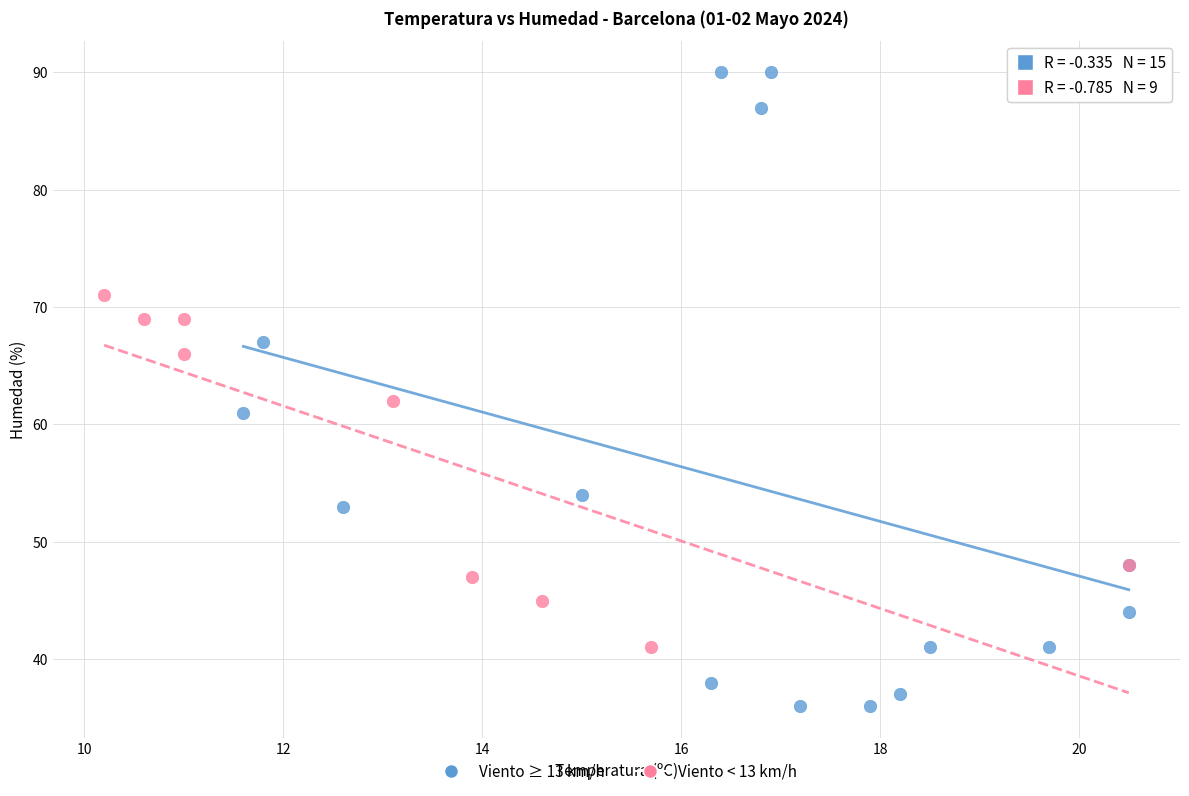

Which series contains the lowest Y value?

Viento ≥ 13 km/h